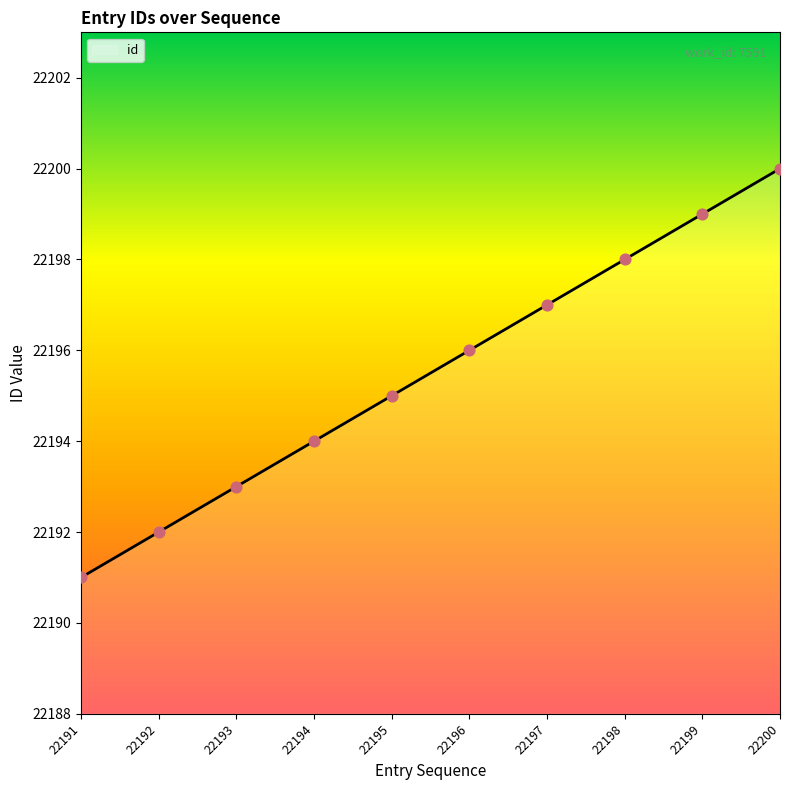

What is the change in value from 22191 to 22198?

+7